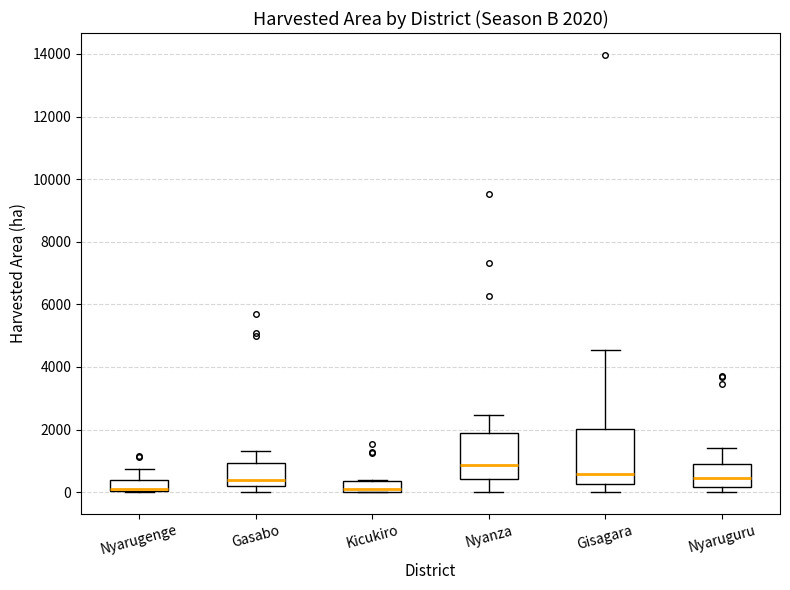

Which box is the tallest, from its lower edge to its upper edge?

Gisagara